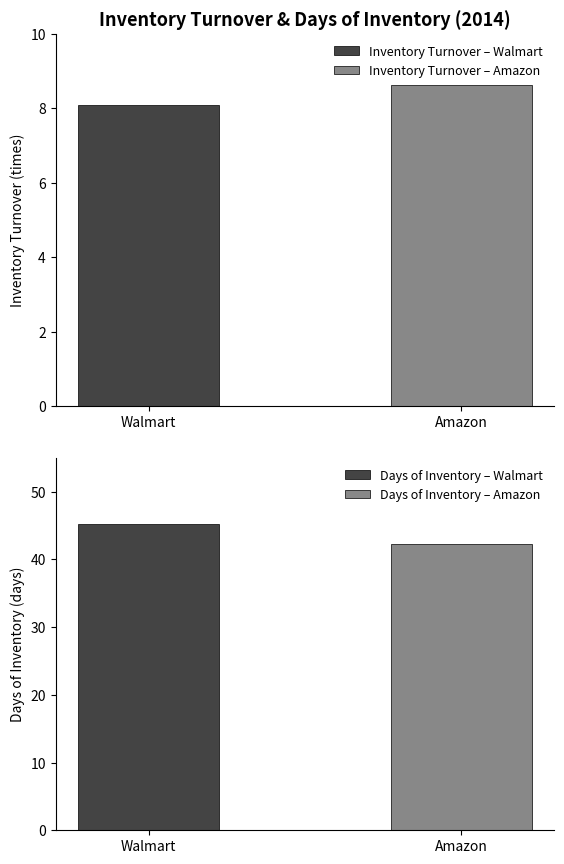

What is the label of the 2nd bar from the left?

Amazon